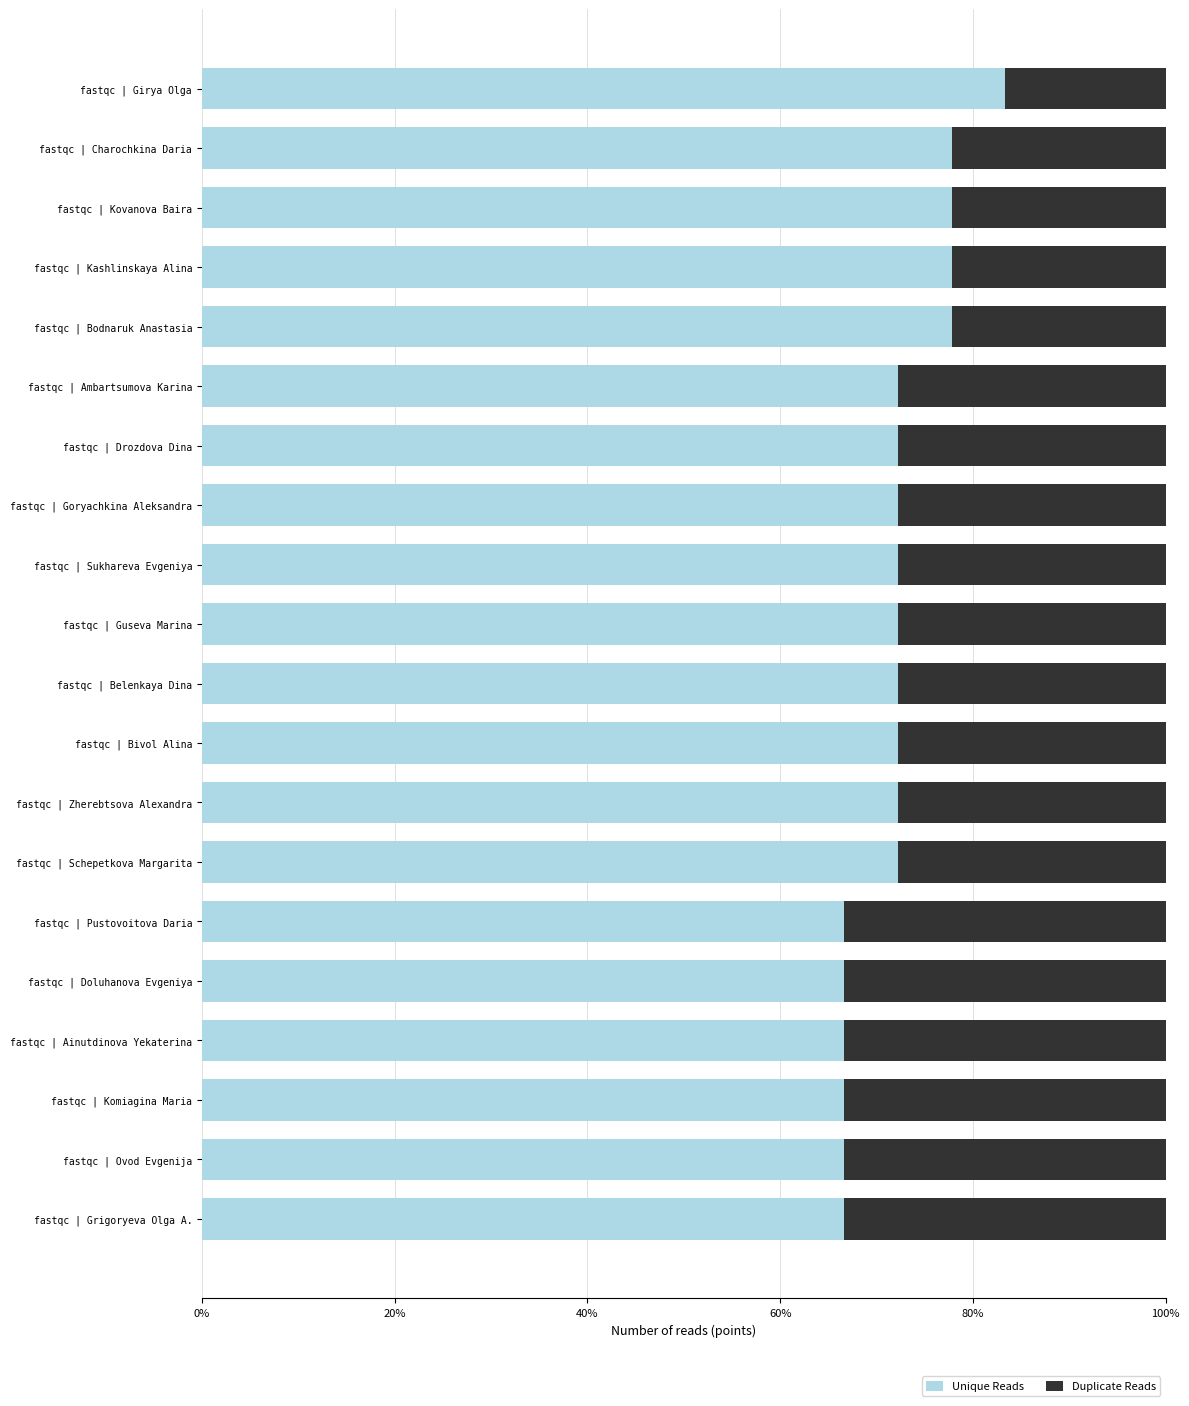

The value of Unique Reads at fastqc | Pustovoitova Daria is 0.7. True or false?

True